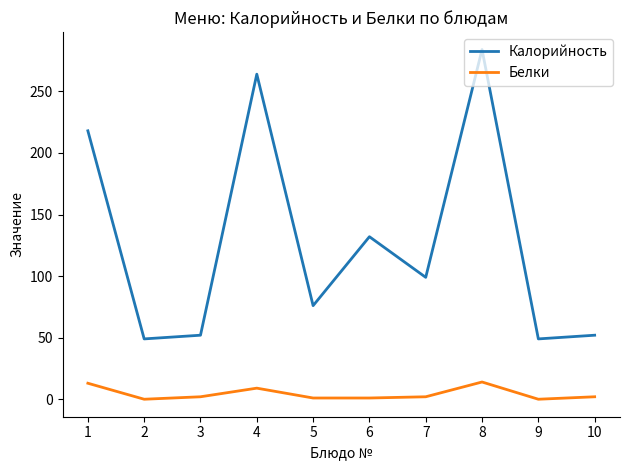

At 1, list the series in order from largest to smallest.

Калорийность, Белки